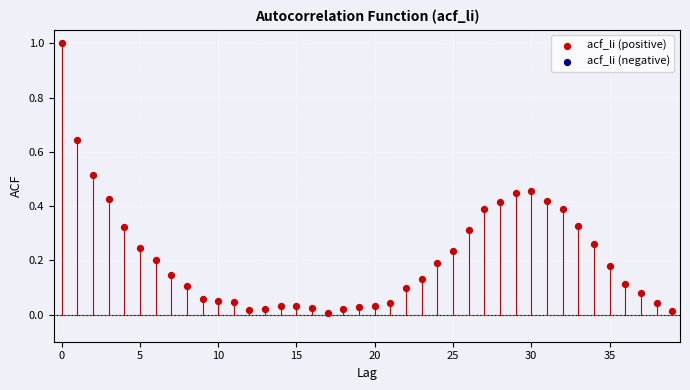

What is the range of Y values (max minus min)?

1.0